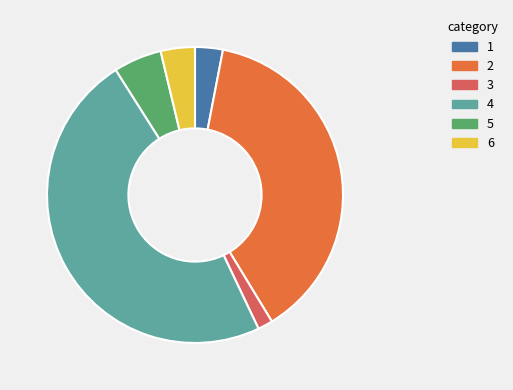

Is 5 the majority of the pie?

No